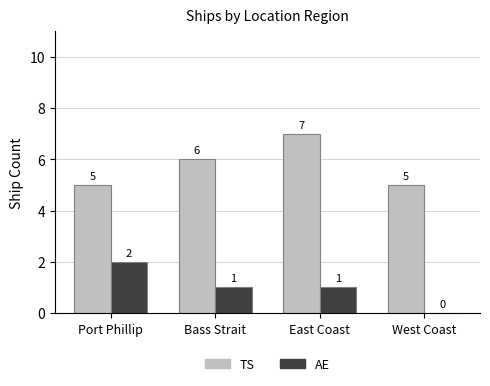

At which label does TS reach its peak?

East Coast